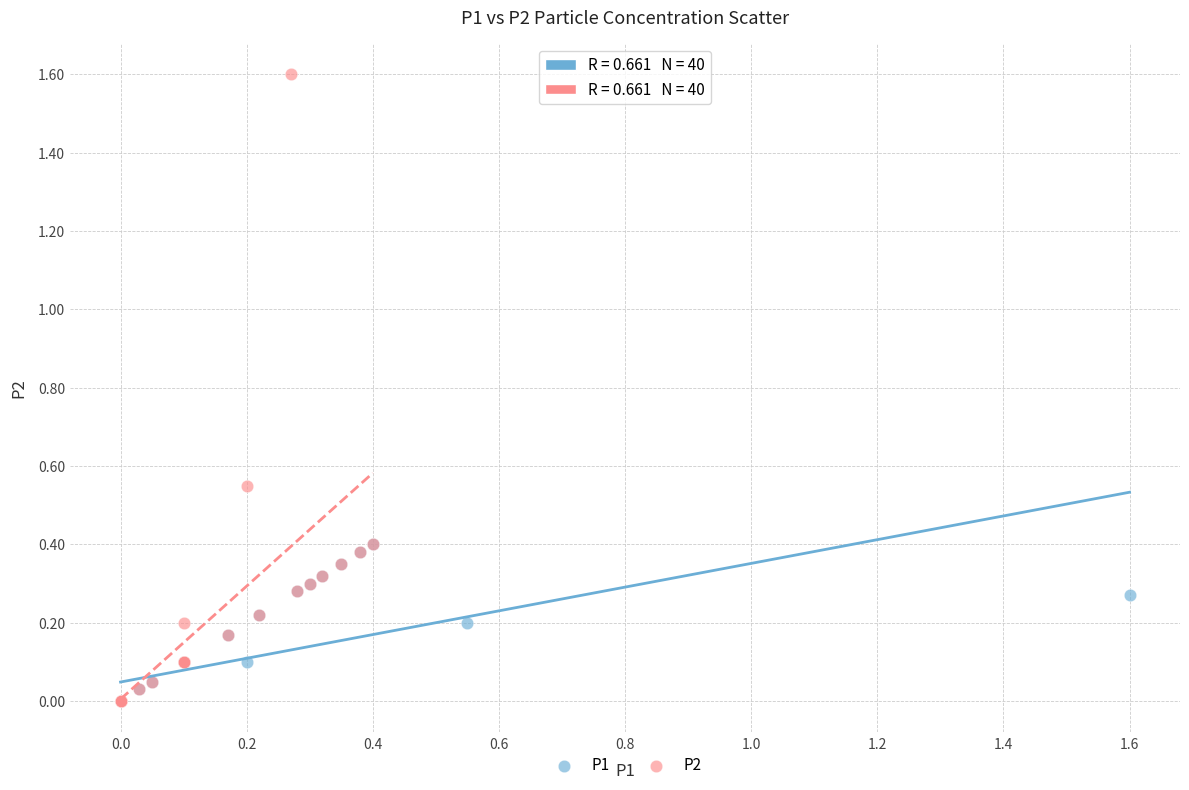

Which series has the widest spread of Y values?

P2